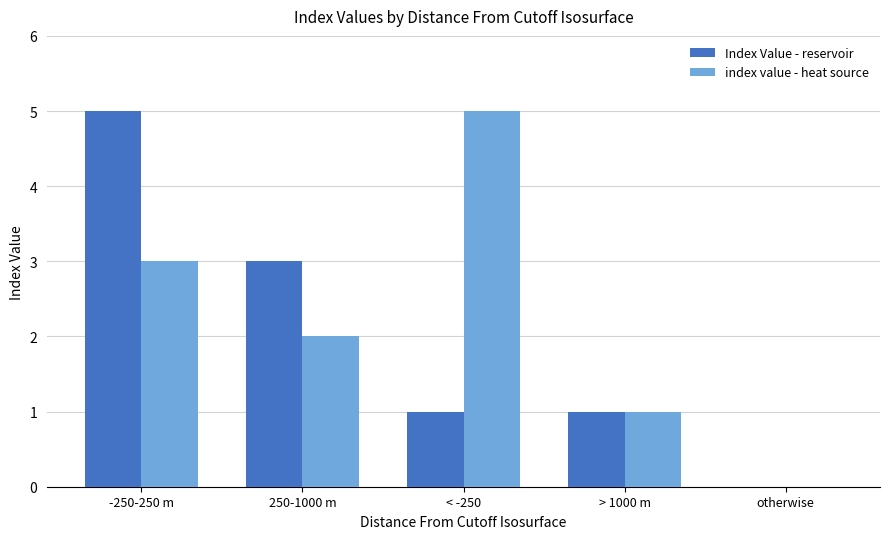

Which series changed the most between -250-250 m and 250-1000 m?

Index Value - reservoir